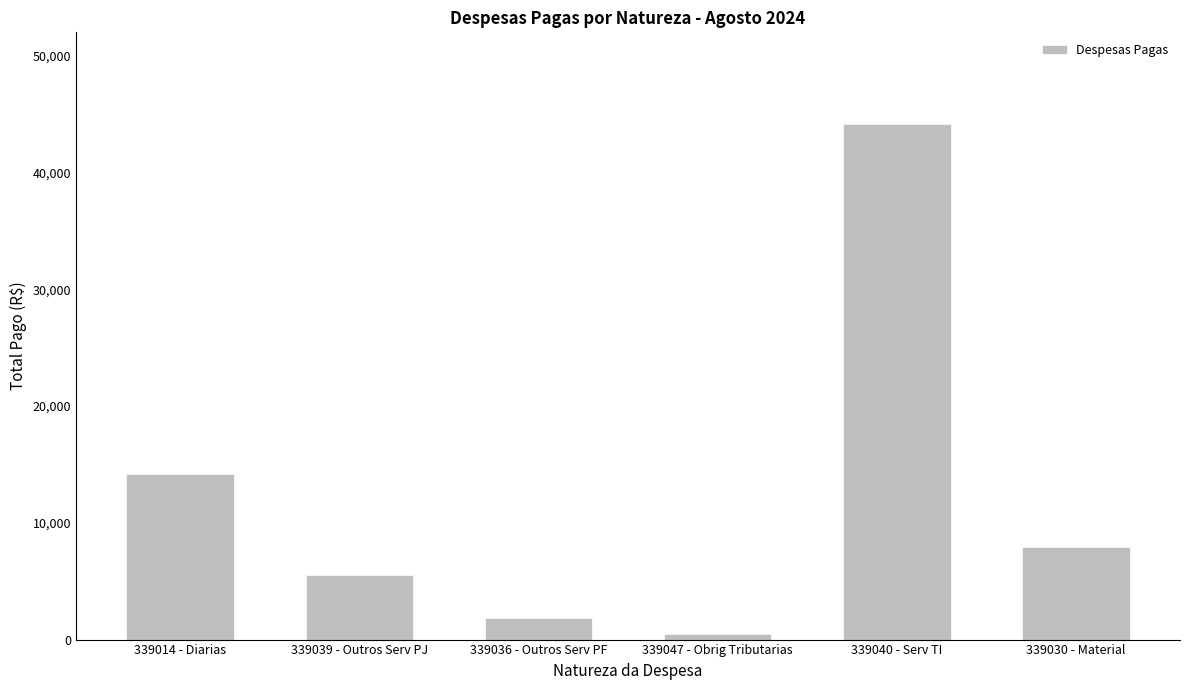

List the labels in order of value, largest first.

339040 - Serv TI, 339014 - Diarias, 339030 - Material, 339039 - Outros Serv PJ, 339036 - Outros Serv PF, 339047 - Obrig Tributarias